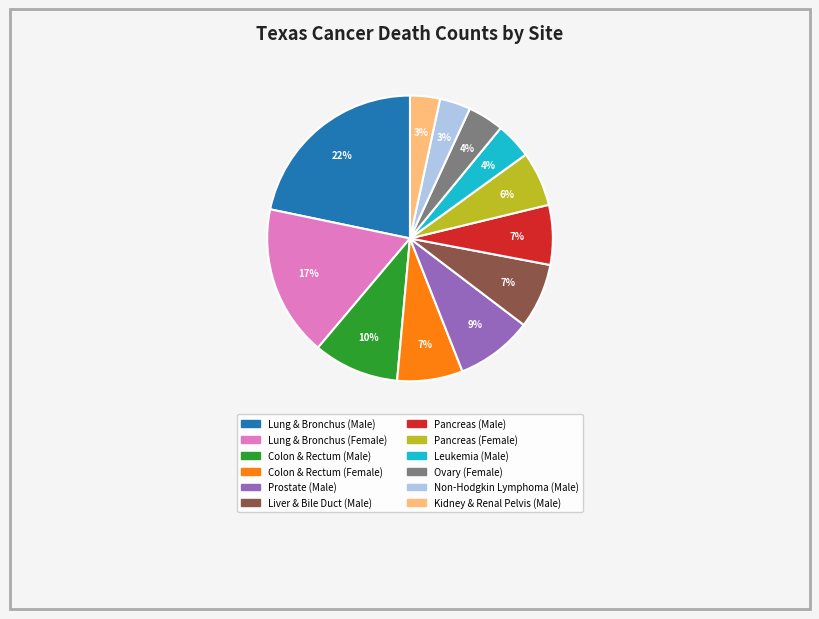

True or false: Liver & Bile Duct (Male) accounts for 7% of the total.

True